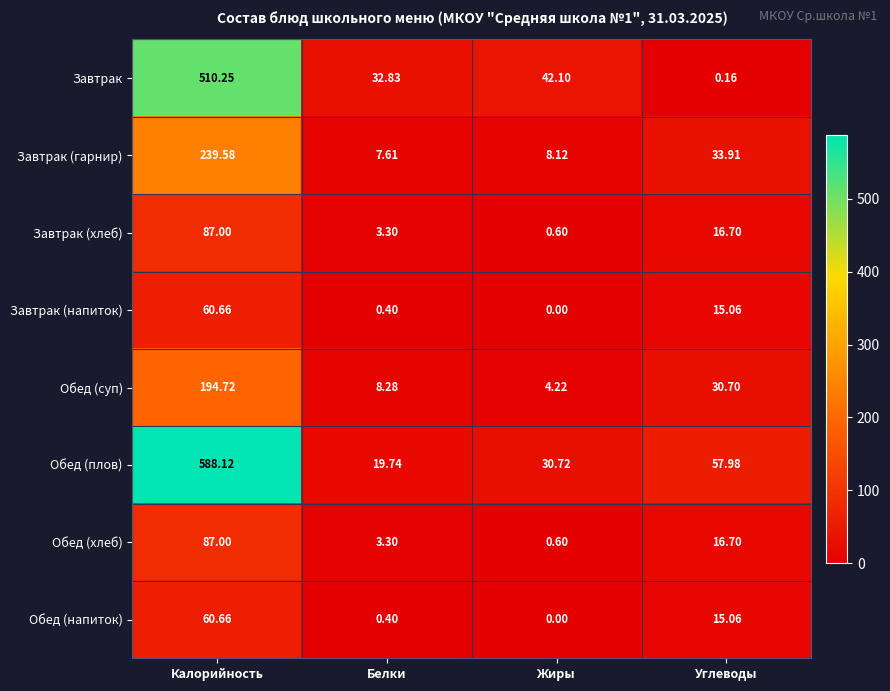

Which label corresponds to the smallest value in the chart?

Жиры